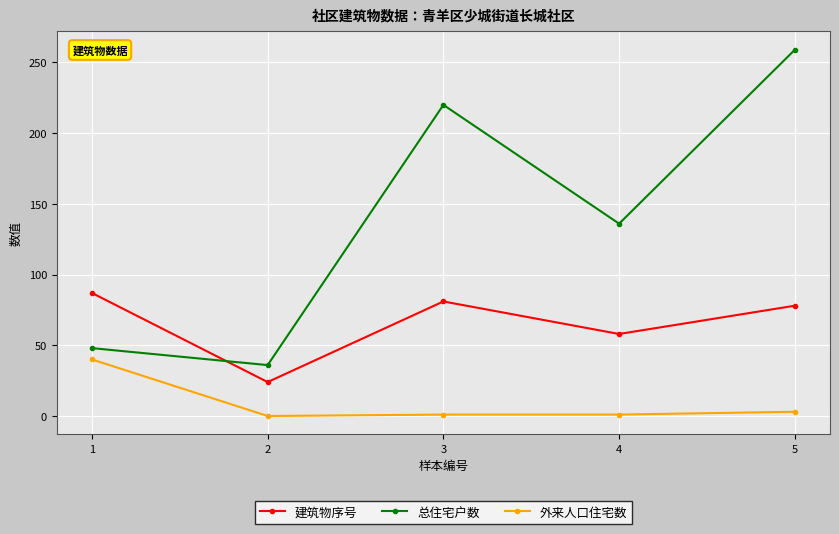

Rank the series by their maximum value, from highest to lowest.

总住宅户数, 建筑物序号, 外来人口住宅数